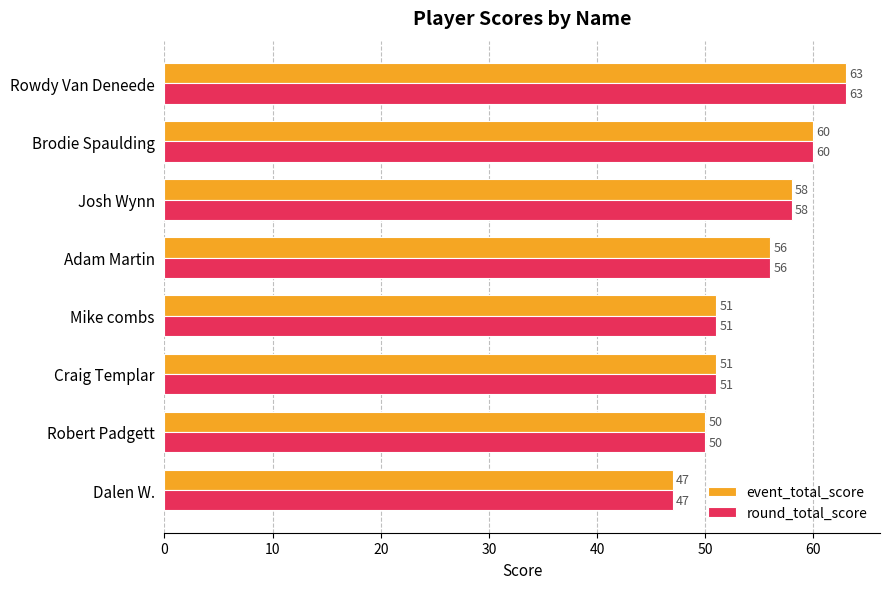

The round_total_score series shows 50 at Robert Padgett. True or false?

True